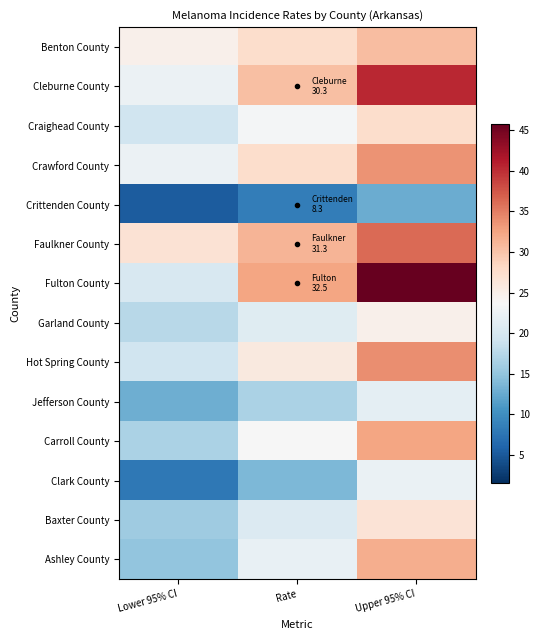

Reading left to right, list all the values displayed in this chart.

Benton County: Lower 95% CI=24.8	Rate=27.5	Upper 95% CI=30.5
Cleburne County: Lower 95% CI=22.4	Rate=30.3	Upper 95% CI=40.4
Craighead County: Lower 95% CI=19.3	Rate=23.2	Upper 95% CI=27.6
Crawford County: Lower 95% CI=22.4	Rate=27.6	Upper 95% CI=33.7
Crittenden County: Lower 95% CI=5.2	Rate=8.3	Upper 95% CI=12.7
Faulkner County: Lower 95% CI=26.9	Rate=31.3	Upper 95% CI=36.2
Fulton County: Lower 95% CI=20.2	Rate=32.5	Upper 95% CI=50.0
Garland County: Lower 95% CI=17.6	Rate=21.0	Upper 95% CI=24.9
Hot Spring County: Lower 95% CI=19.3	Rate=25.8	Upper 95% CI=34.0
Jefferson County: Lower 95% CI=12.8	Rate=16.7	Upper 95% CI=21.5
Carroll County: Lower 95% CI=16.7	Rate=23.6	Upper 95% CI=32.5
Clark County: Lower 95% CI=7.9	Rate=13.7	Upper 95% CI=22.2
Baxter County: Lower 95% CI=15.8	Rate=20.6	Upper 95% CI=26.7
Ashley County: Lower 95% CI=15.0	Rate=22.1	Upper 95% CI=31.7